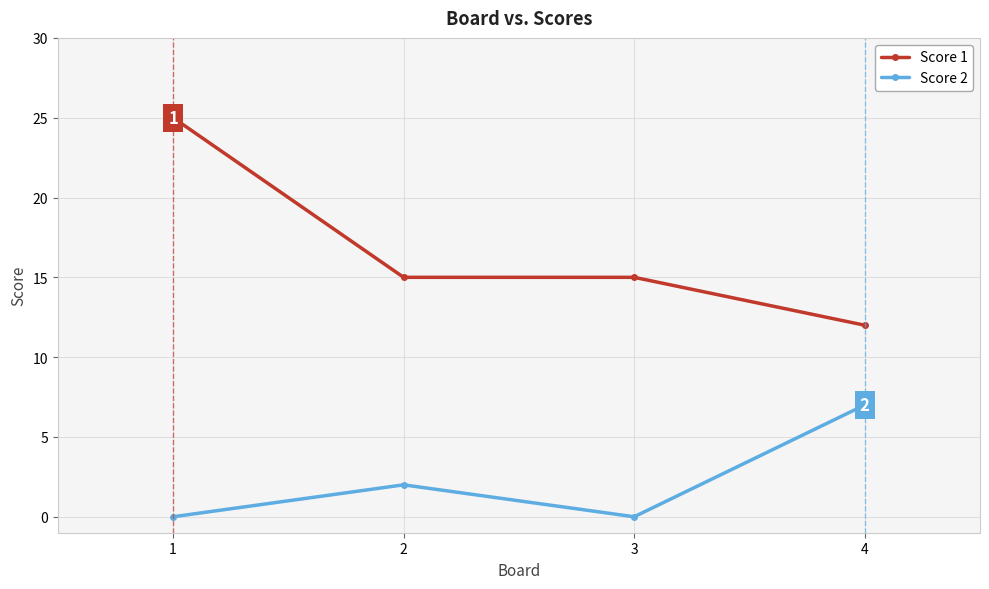

At how many categories does at least one series exceed 0?

4